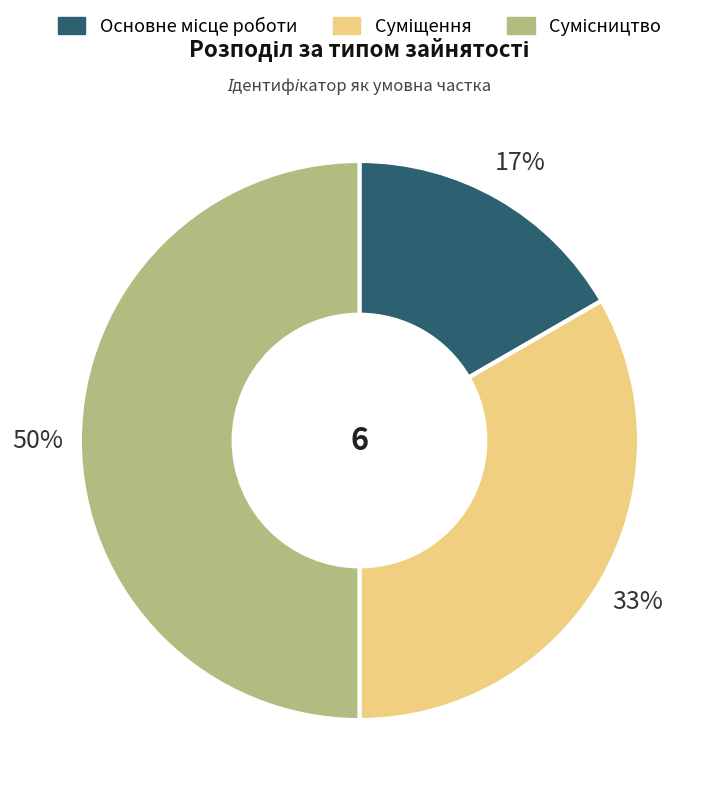

To the nearest percent, what is the difference between the largest and smallest slice percentages?

33%